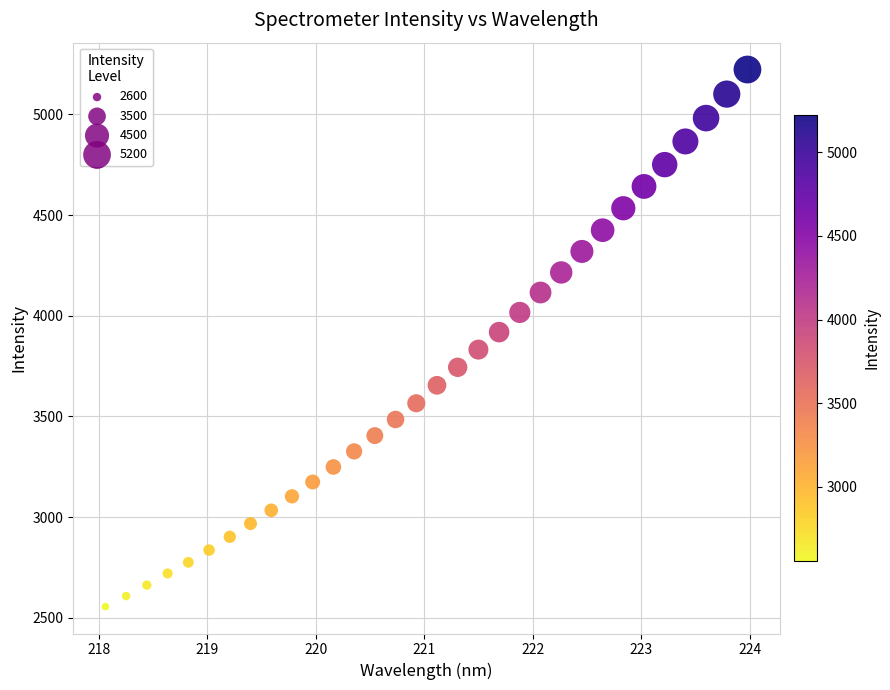

What is the range of Y values (max minus min)?

2668.0